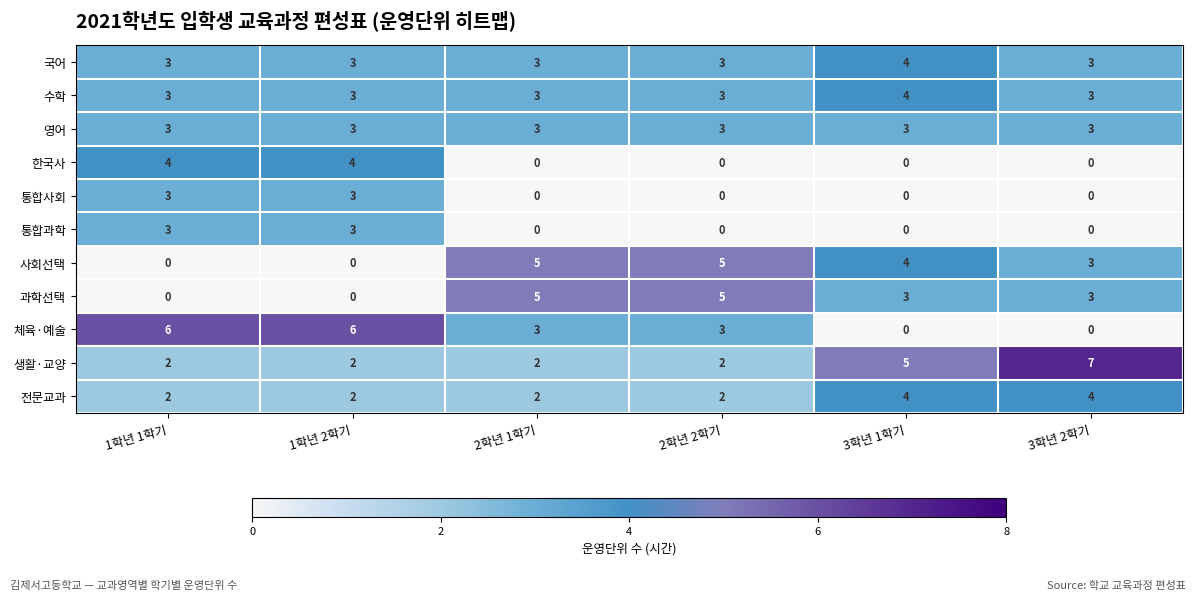

What is the sum of all 한국사 values?

8